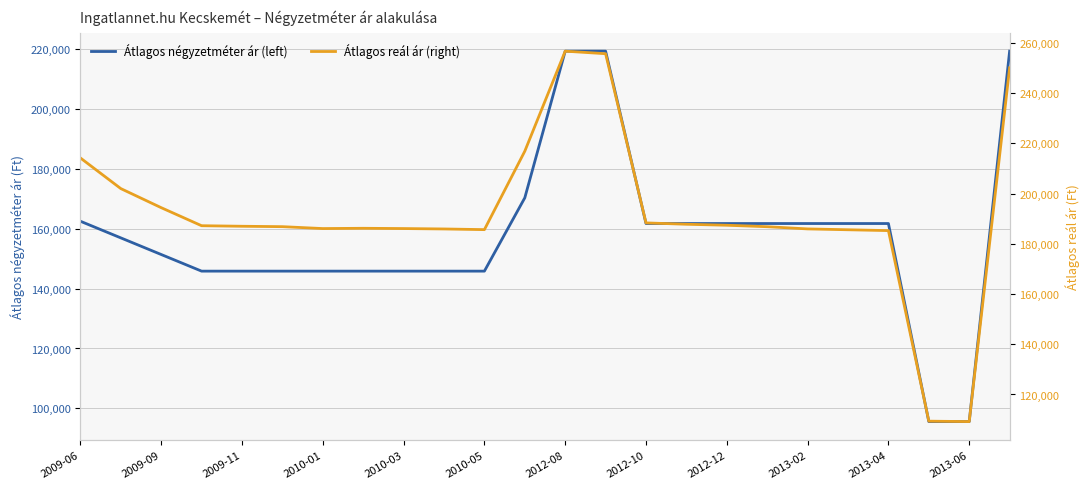

Is the value of Átlagos négyzetméter ár (left) at 12 greater than the value of Átlagos reál ár (right) at 13?

No